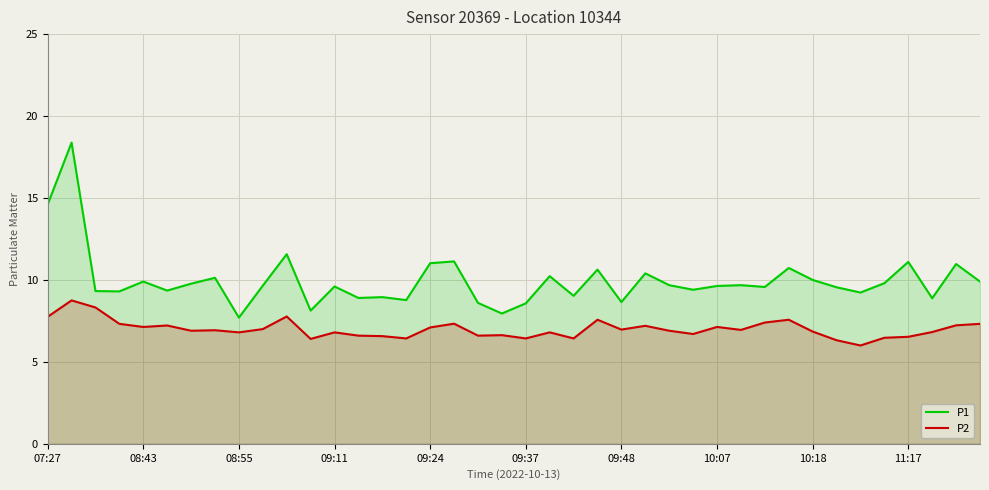

List the series in order of their overall mean, lowest first.

P2, P1